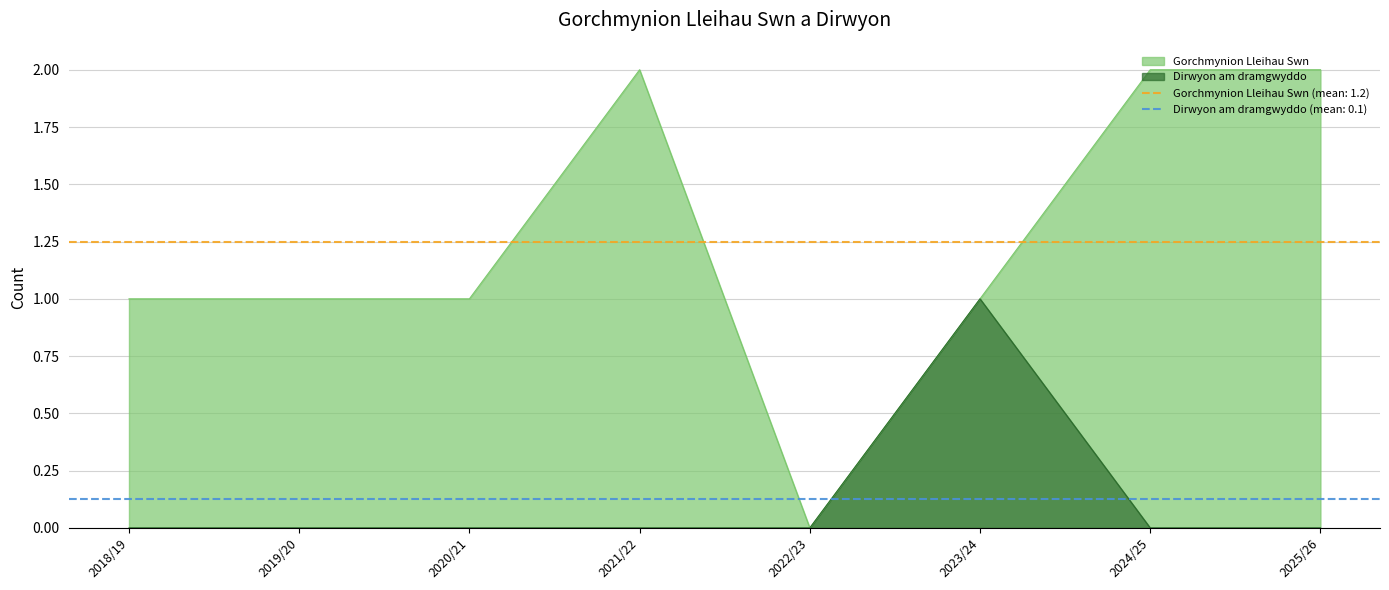

What position from the right is 2025/26?

1